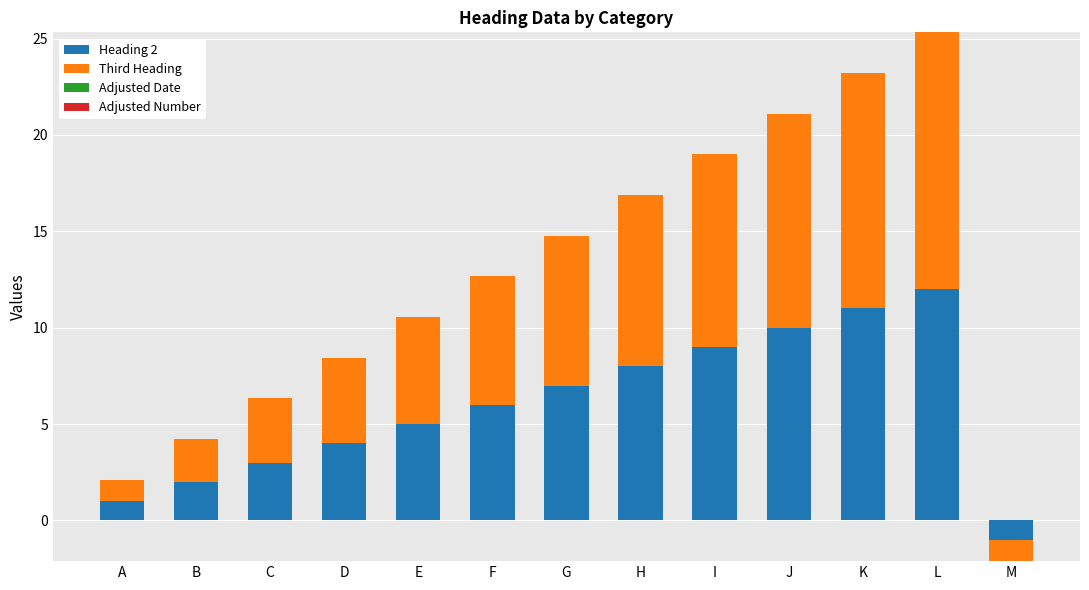

Is the value of Third Heading at K greater than the value of Heading 2 at J?

Yes